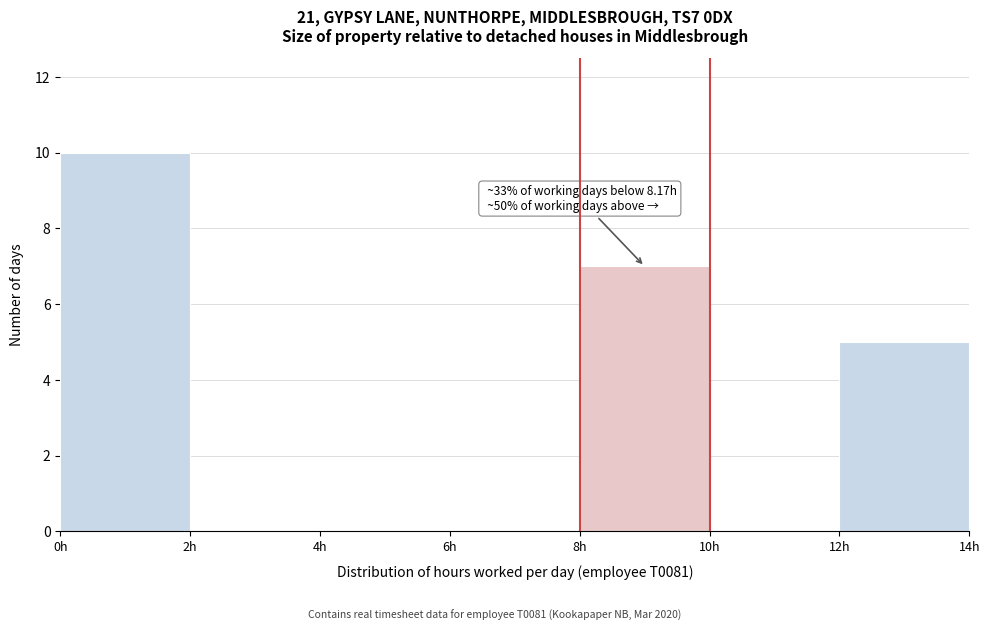

Which range on the x-axis has the tallest bar?

0 to 2